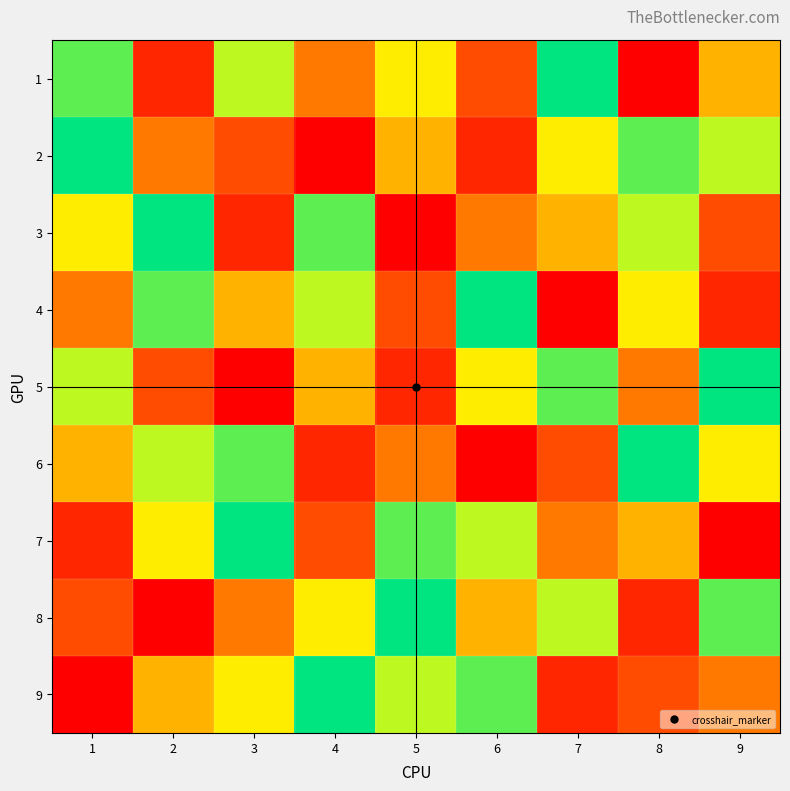

Reading right to left, extract all data points from this chart.

1: 9=5	8=1	7=9	6=3	5=6	4=4	3=7	2=2	1=8
2: 9=7	8=8	7=6	6=2	5=5	4=1	3=3	2=4	1=9
3: 9=3	8=7	7=5	6=4	5=1	4=8	3=2	2=9	1=6
4: 9=2	8=6	7=1	6=9	5=3	4=7	3=5	2=8	1=4
5: 9=9	8=4	7=8	6=6	5=2	4=5	3=1	2=3	1=7
6: 9=6	8=9	7=3	6=1	5=4	4=2	3=8	2=7	1=5
7: 9=1	8=5	7=4	6=7	5=8	4=3	3=9	2=6	1=2
8: 9=8	8=2	7=7	6=5	5=9	4=6	3=4	2=1	1=3
9: 9=4	8=3	7=2	6=8	5=7	4=9	3=6	2=5	1=1